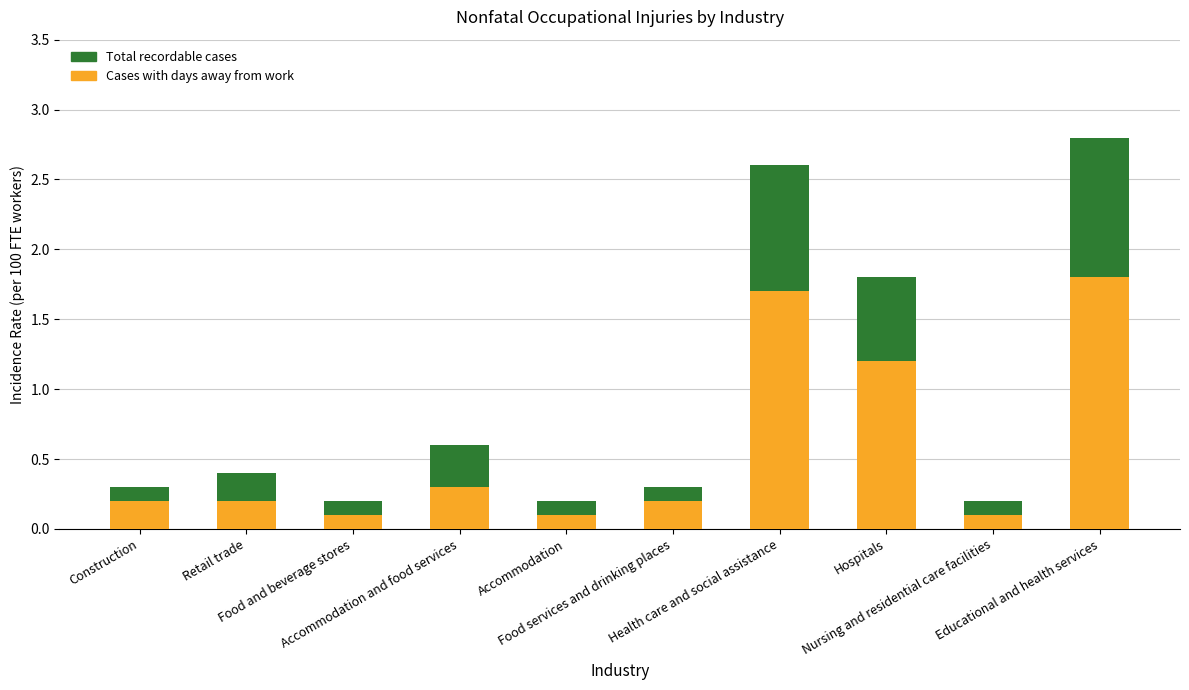

What is the maximum value for Cases with days away from work?

1.8